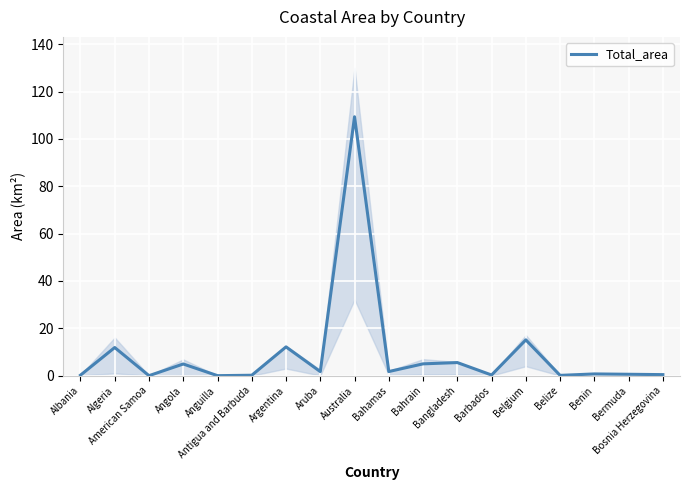

Reading left to right, list all the values displayed in this chart.

0.2	11.9	0.0	4.9	0.0	0.2	12.2	1.7	109.4	1.7	5.0	5.5	0.3	15.1	0.1	0.7	0.6	0.4